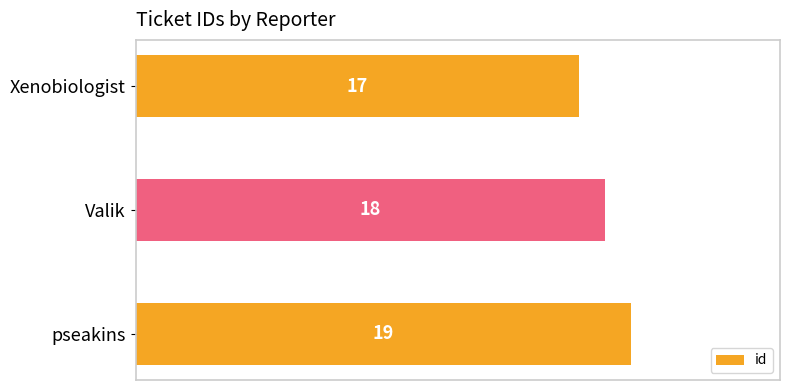

List the labels in order of value, largest first.

pseakins, Valik, Xenobiologist